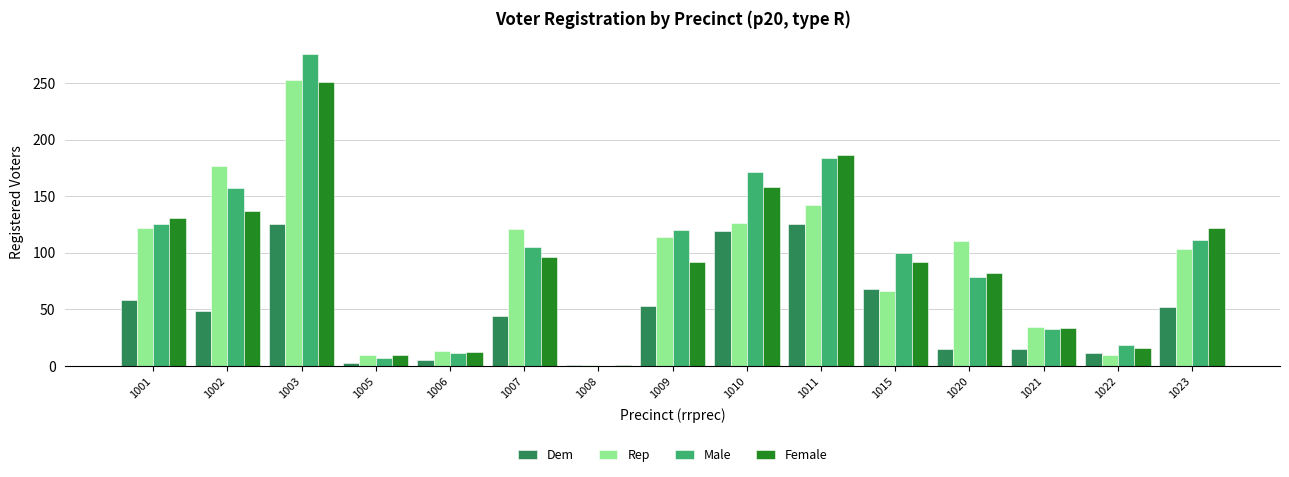

What is the sum of all Female values?

1418